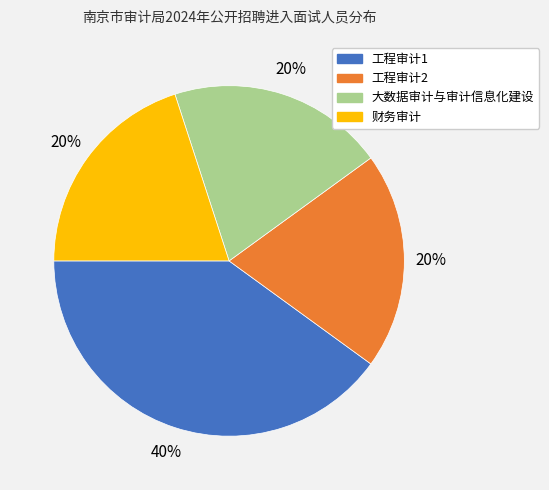

Is 工程审计1 the majority of the pie?

No